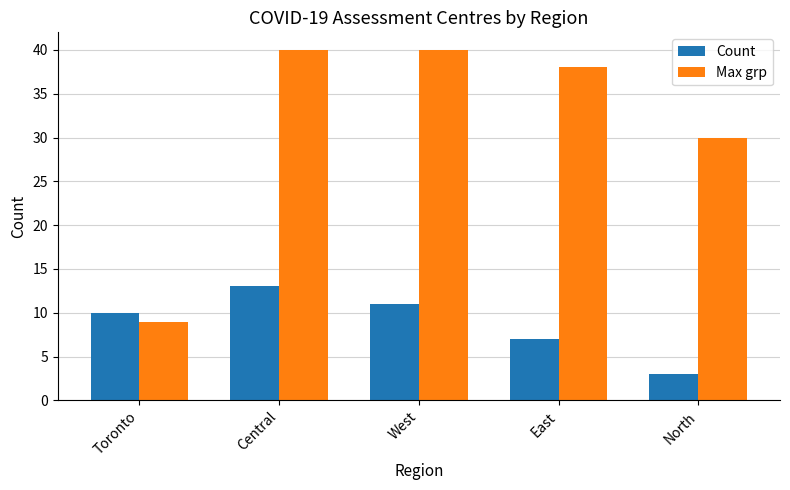

What is the minimum value for Max grp?

9